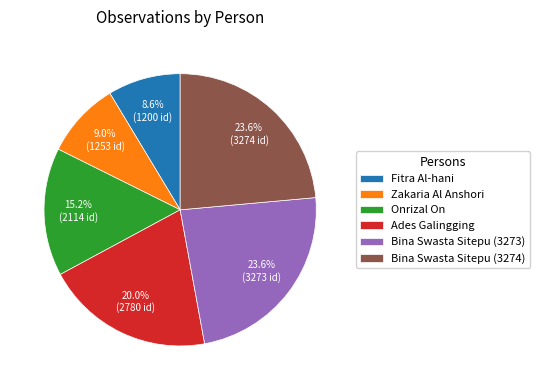

Is there any slice that represents more than half of the pie?

No